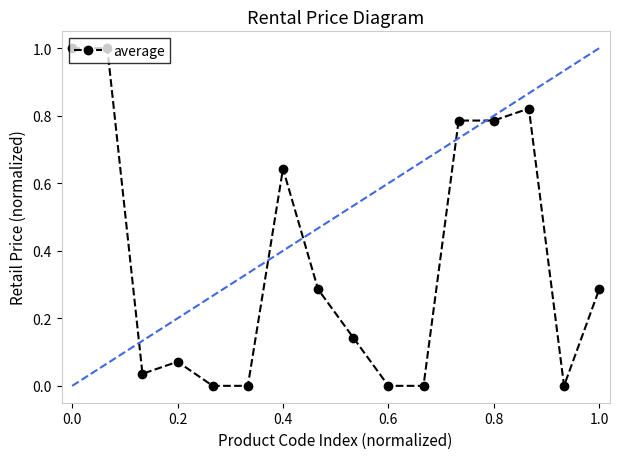

What is the average value?

0.4